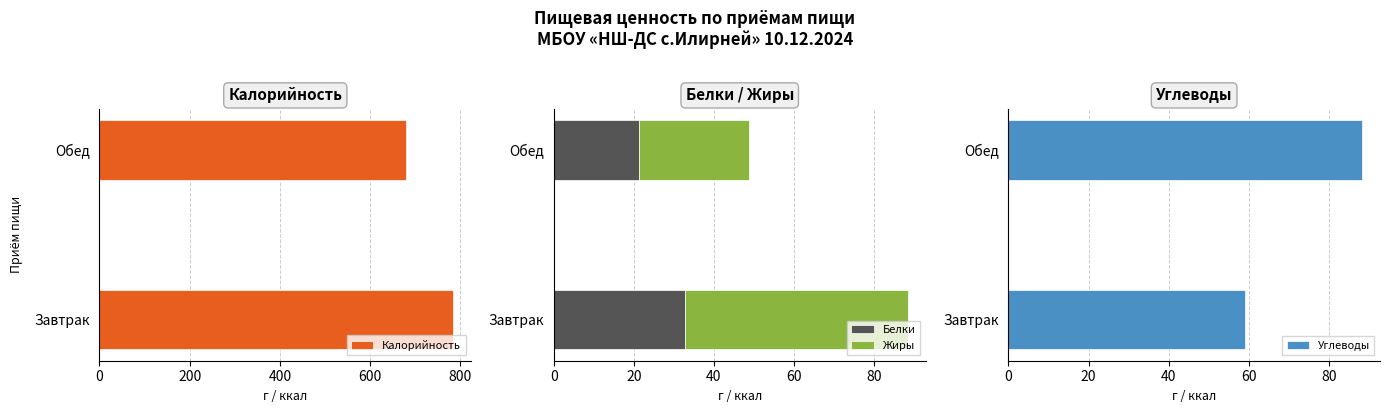

What is the minimum value shown in the chart?

21.2